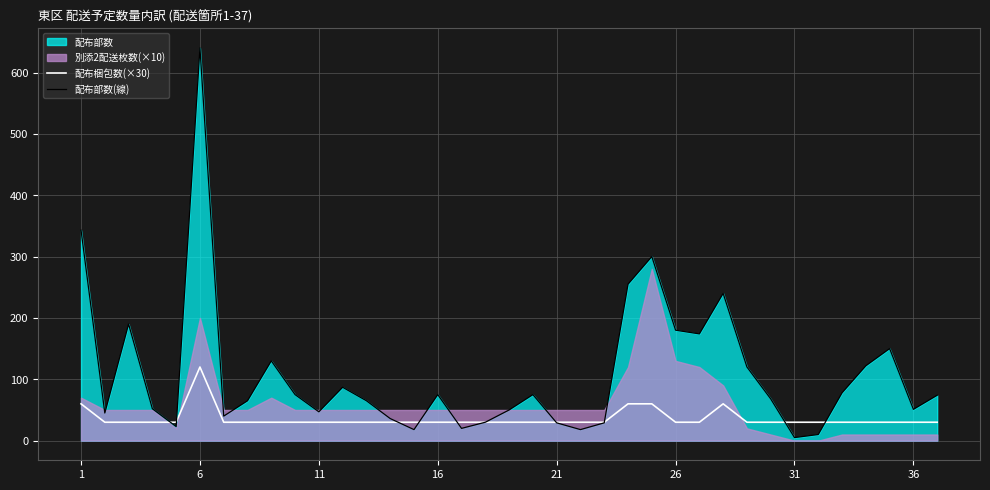

How many values in the 配布部数(線) series exceed 68?

18